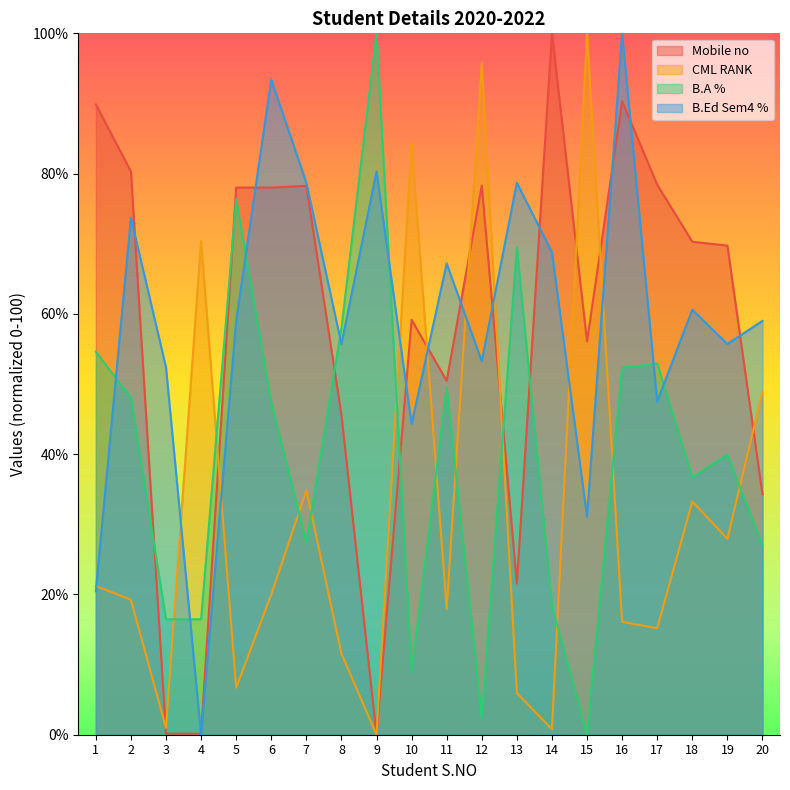

Which series ends up on top after the final intersection of Mobile no and CML RANK?

CML RANK